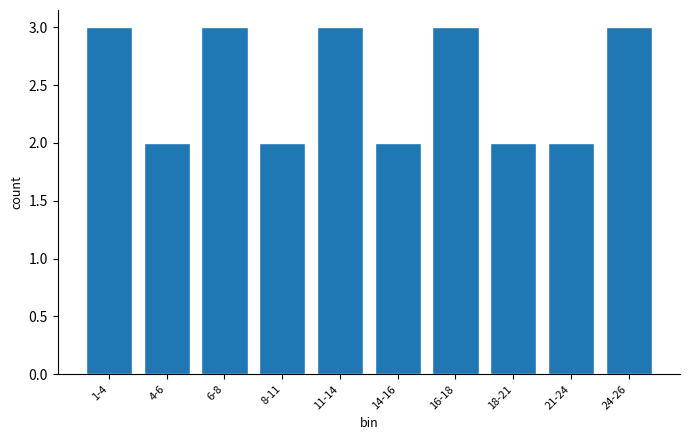

Reading right to left, list all the values displayed in this chart.

3	2	2	3	2	3	2	3	2	3